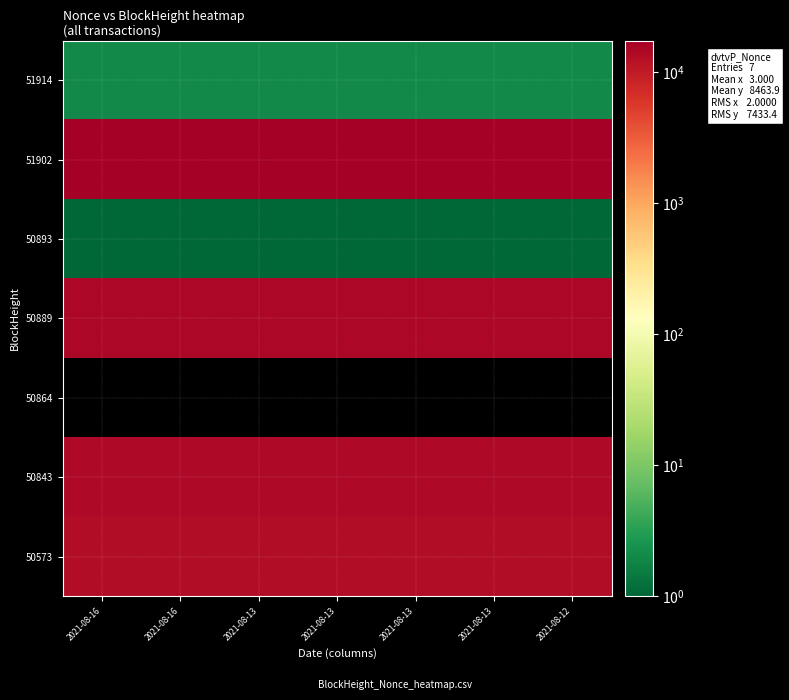

Reading right to left, what are all the values shown in this chart?

51914: 2021-08-12=2	2021-08-13=2	2021-08-13=2	2021-08-13=2	2021-08-13=2	2021-08-16=2	2021-08-16=2
51902: 2021-08-12=17471	2021-08-13=17471	2021-08-13=17471	2021-08-13=17471	2021-08-13=17471	2021-08-16=17471	2021-08-16=17471
50893: 2021-08-12=1	2021-08-13=1	2021-08-13=1	2021-08-13=1	2021-08-13=1	2021-08-16=1	2021-08-16=1
50889: 2021-08-12=14469	2021-08-13=14469	2021-08-13=14469	2021-08-13=14469	2021-08-13=14469	2021-08-16=14469	2021-08-16=14469
50864: 2021-08-12=0	2021-08-13=0	2021-08-13=0	2021-08-13=0	2021-08-13=0	2021-08-16=0	2021-08-16=0
50843: 2021-08-12=14323	2021-08-13=14323	2021-08-13=14323	2021-08-13=14323	2021-08-13=14323	2021-08-16=14323	2021-08-16=14323
50573: 2021-08-12=12981	2021-08-13=12981	2021-08-13=12981	2021-08-13=12981	2021-08-13=12981	2021-08-16=12981	2021-08-16=12981